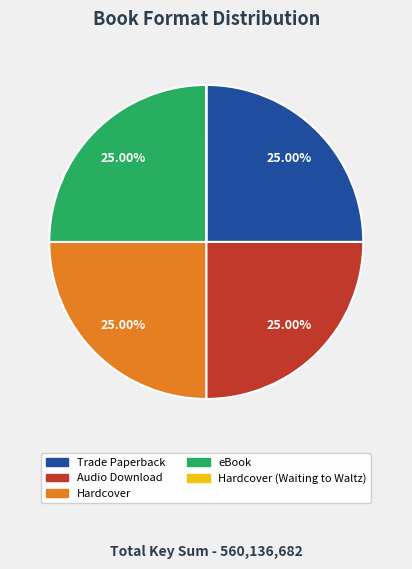

Does any single category account for the majority?

No